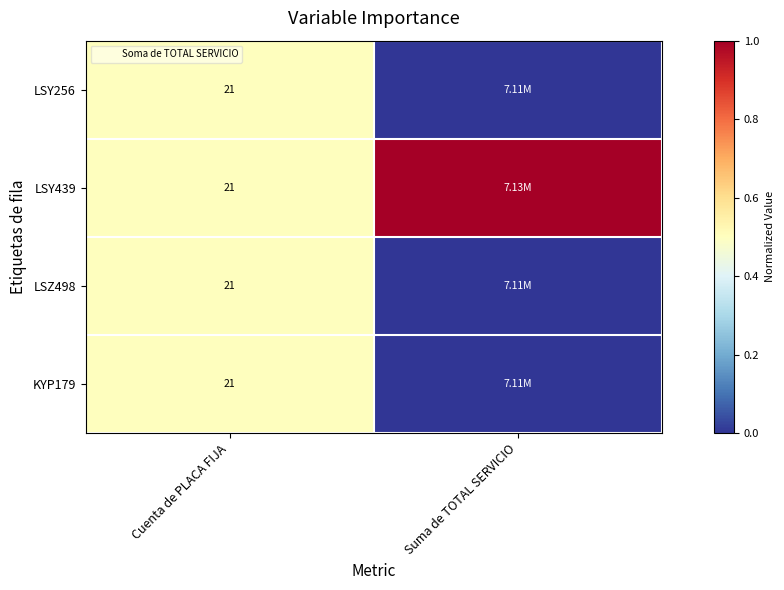

What is the difference between the highest and lowest values at Suma de TOTAL SERVICIO?

1.0